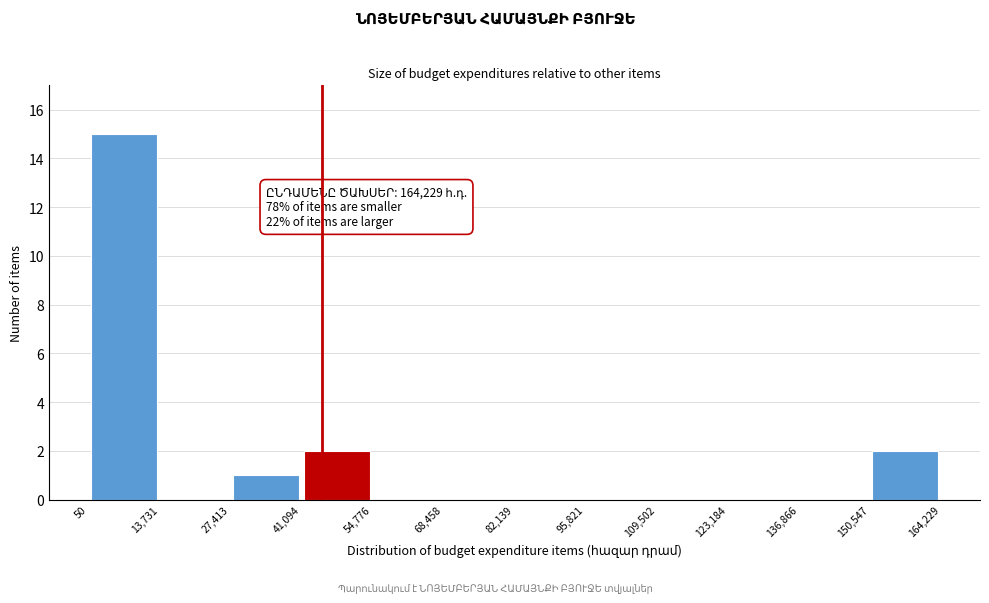

Over which range of the x-axis is the bar tallest?

50 to 13,731